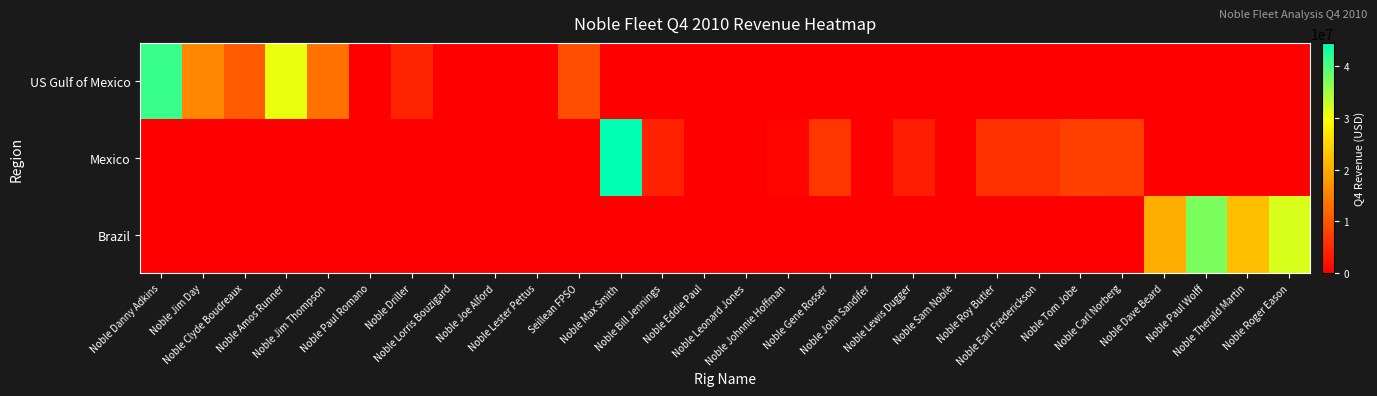

Which series has the largest total across all categories?

US Gulf of Mexico